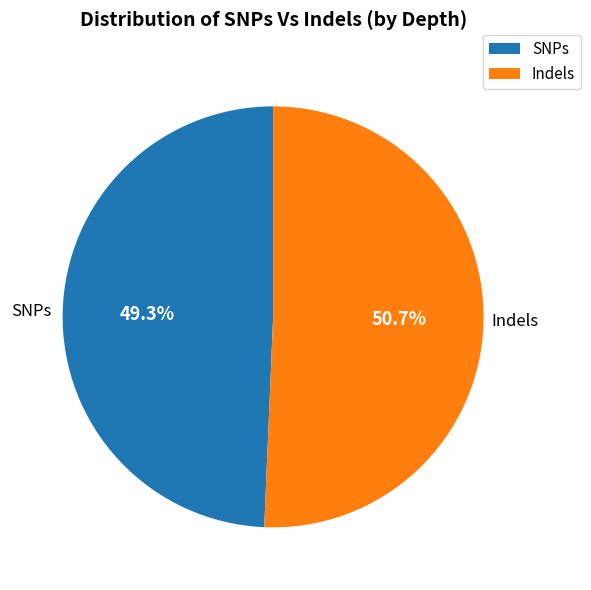

Is there any slice that represents more than half of the pie?

Yes